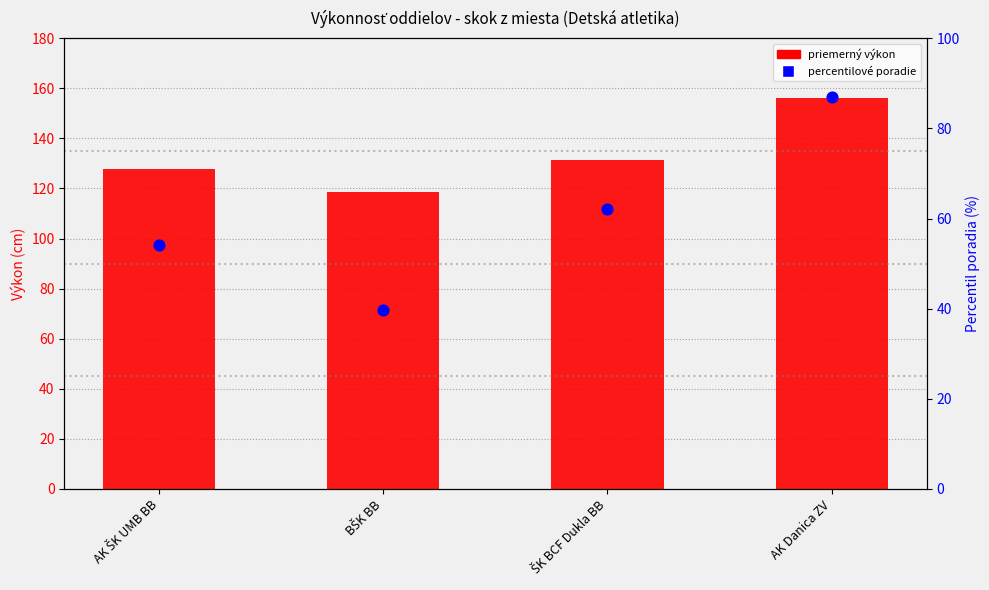

Which series has the largest Y range (max minus min)?

percentilové poradie